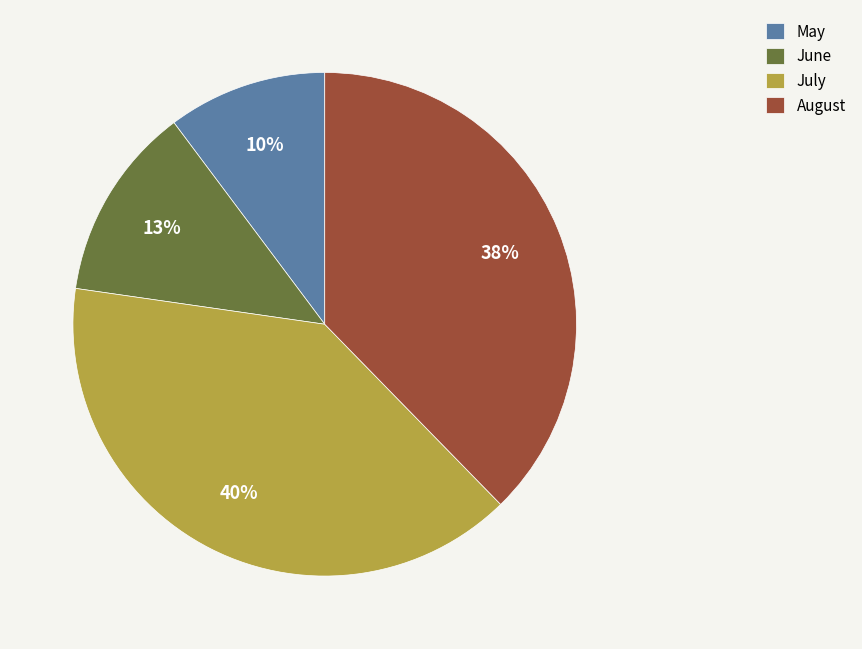

To the nearest percent, what is the combined percentage of July and June?

52%